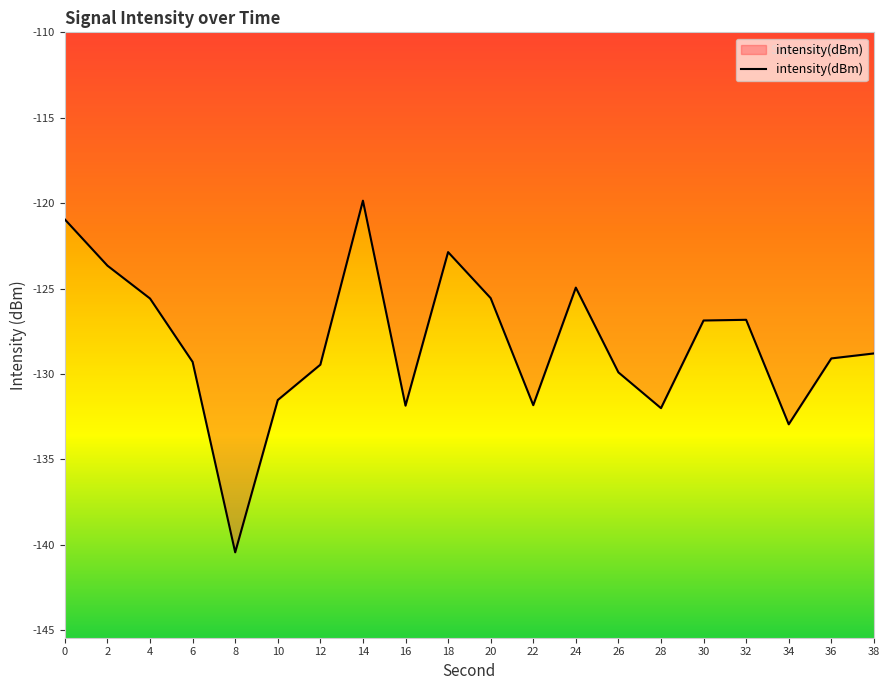

What is the minimum value shown in the chart?

-140.4